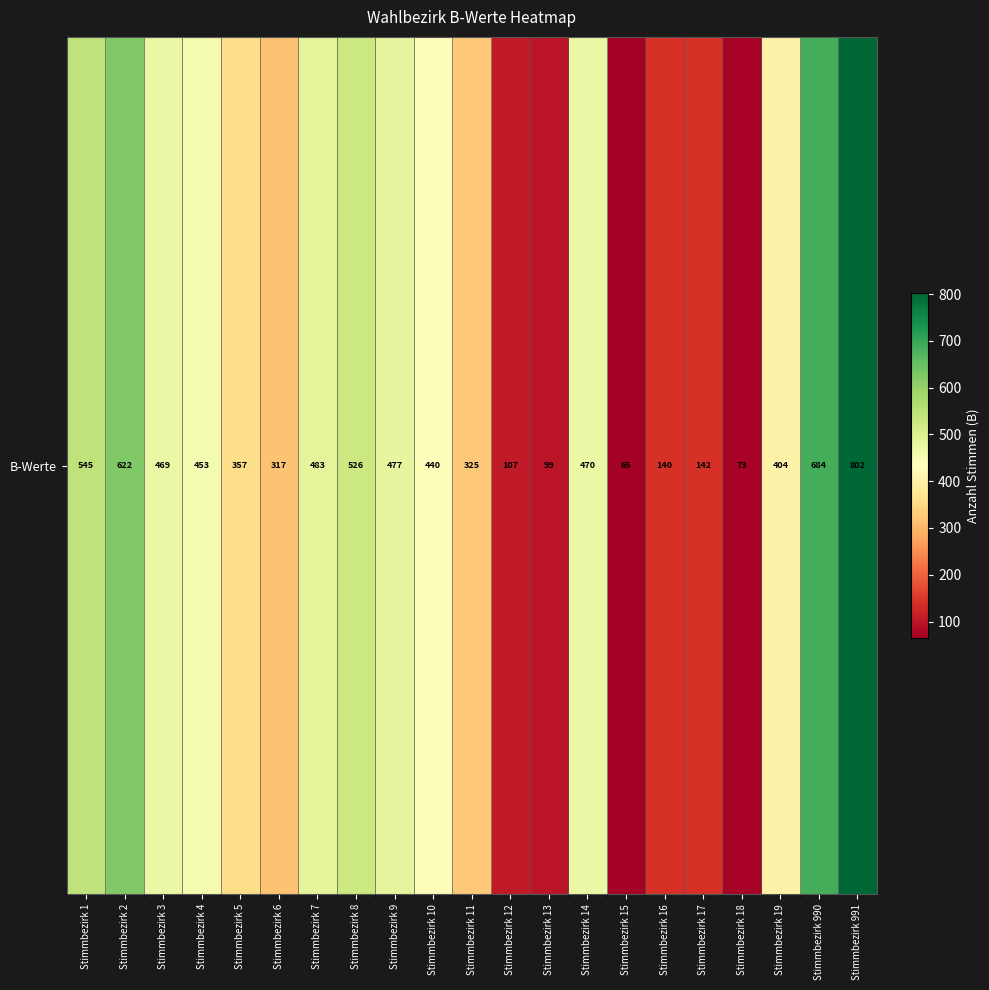

What is the change in value from Stimmbezirk 4 to Stimmbezirk 18?

-380